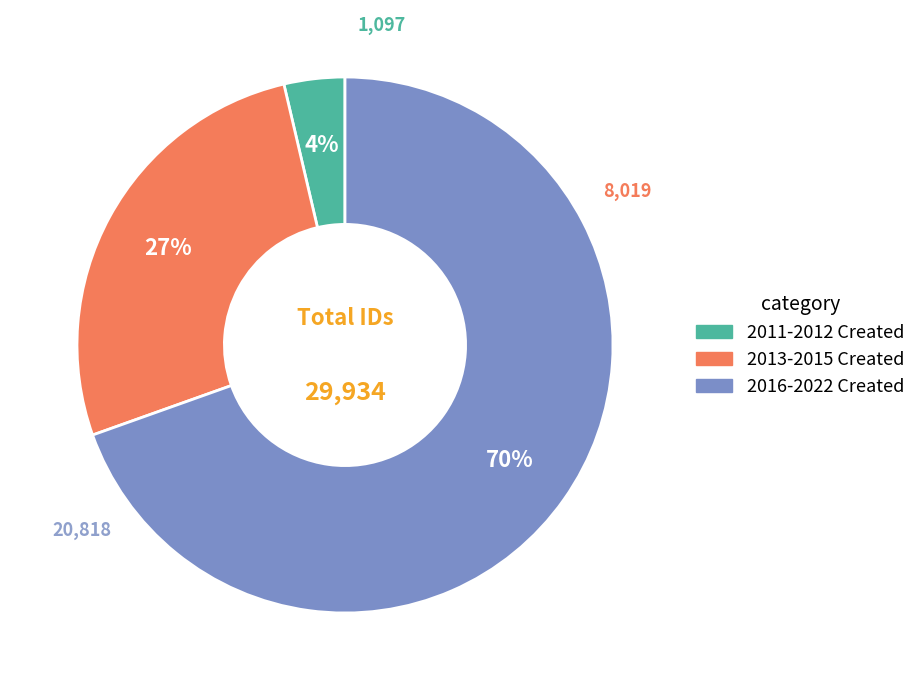

To the nearest percent, what is the average slice percentage?

33%